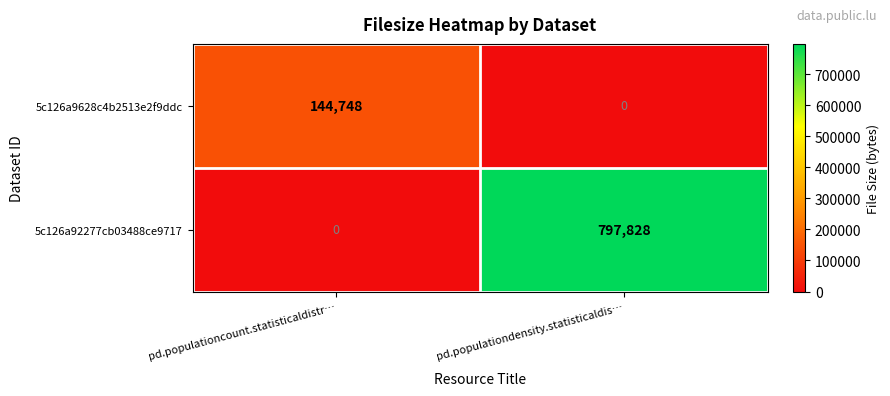

Where is 5c126a92277cb03488ce9717 nearest to the value 398914?

pd.populationcount.statisticaldistr…